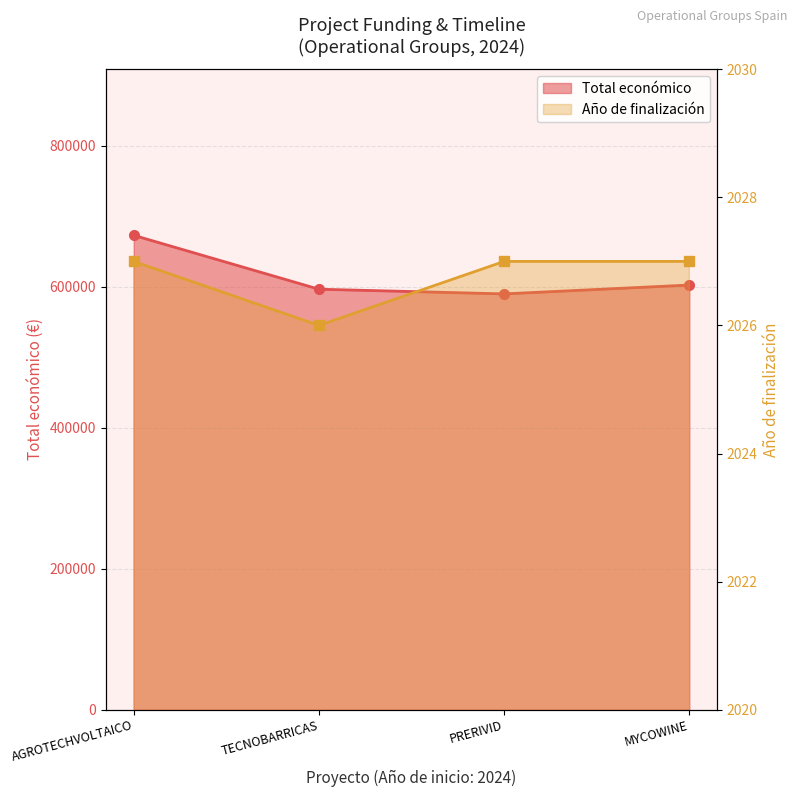

Is the value of Total económico at MYCOWINE greater than the value of Año de finalización at AGROTECHVOLTAICO?

Yes